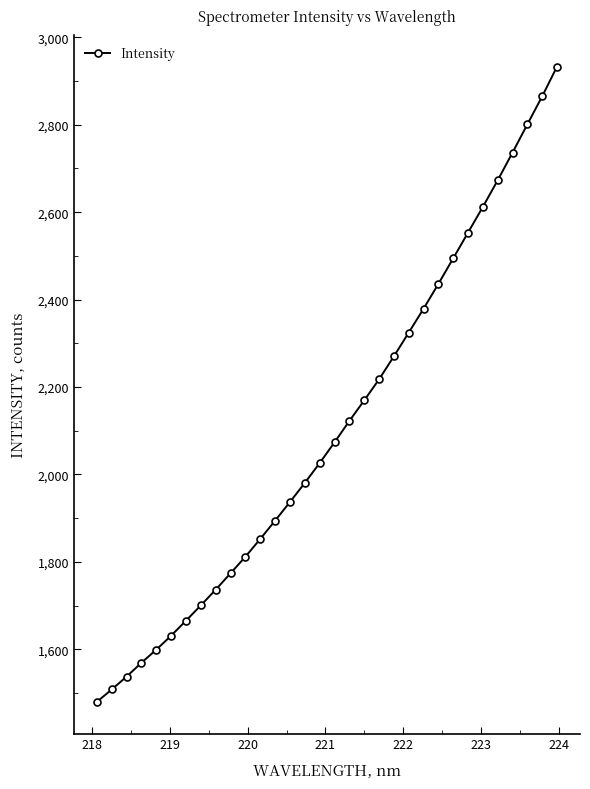

What is the sum of all values?

67364.7